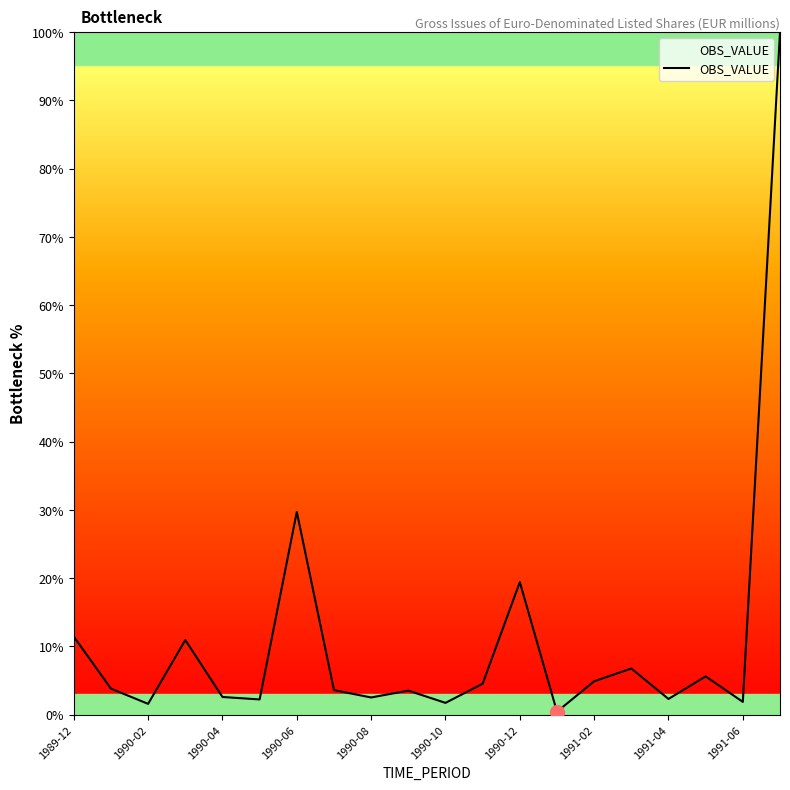

What is the difference between the maximum and minimum values?

99.6